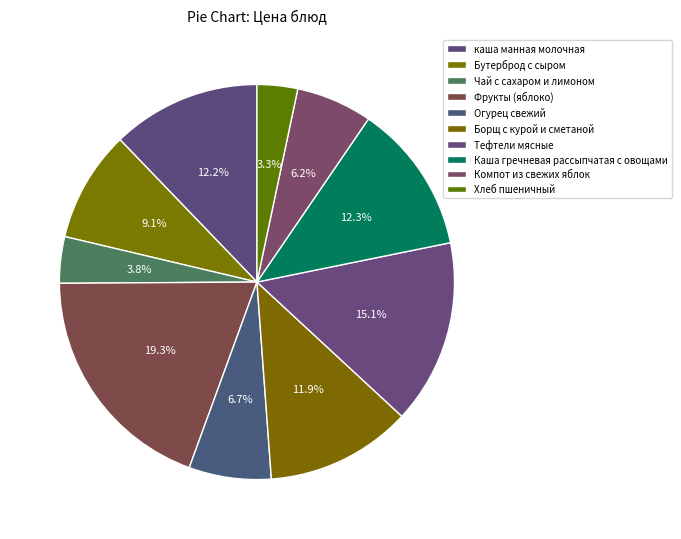

How many slices are in this pie chart?

10